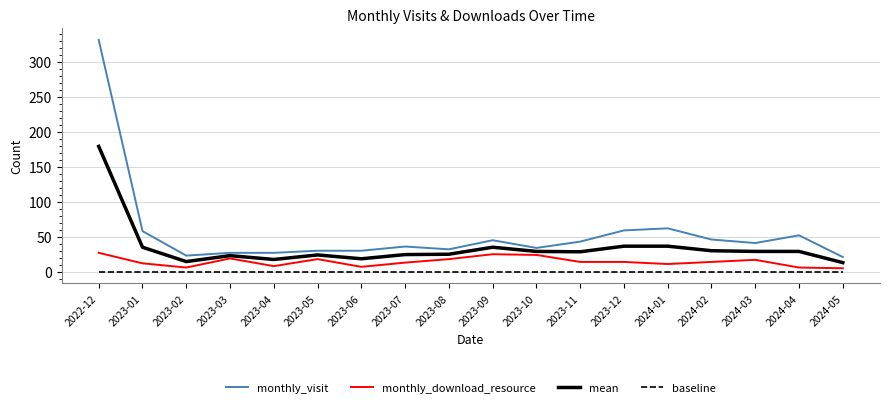

Is the value of monthly_visit at 2023-09 greater than the value of mean at 2023-01?

Yes